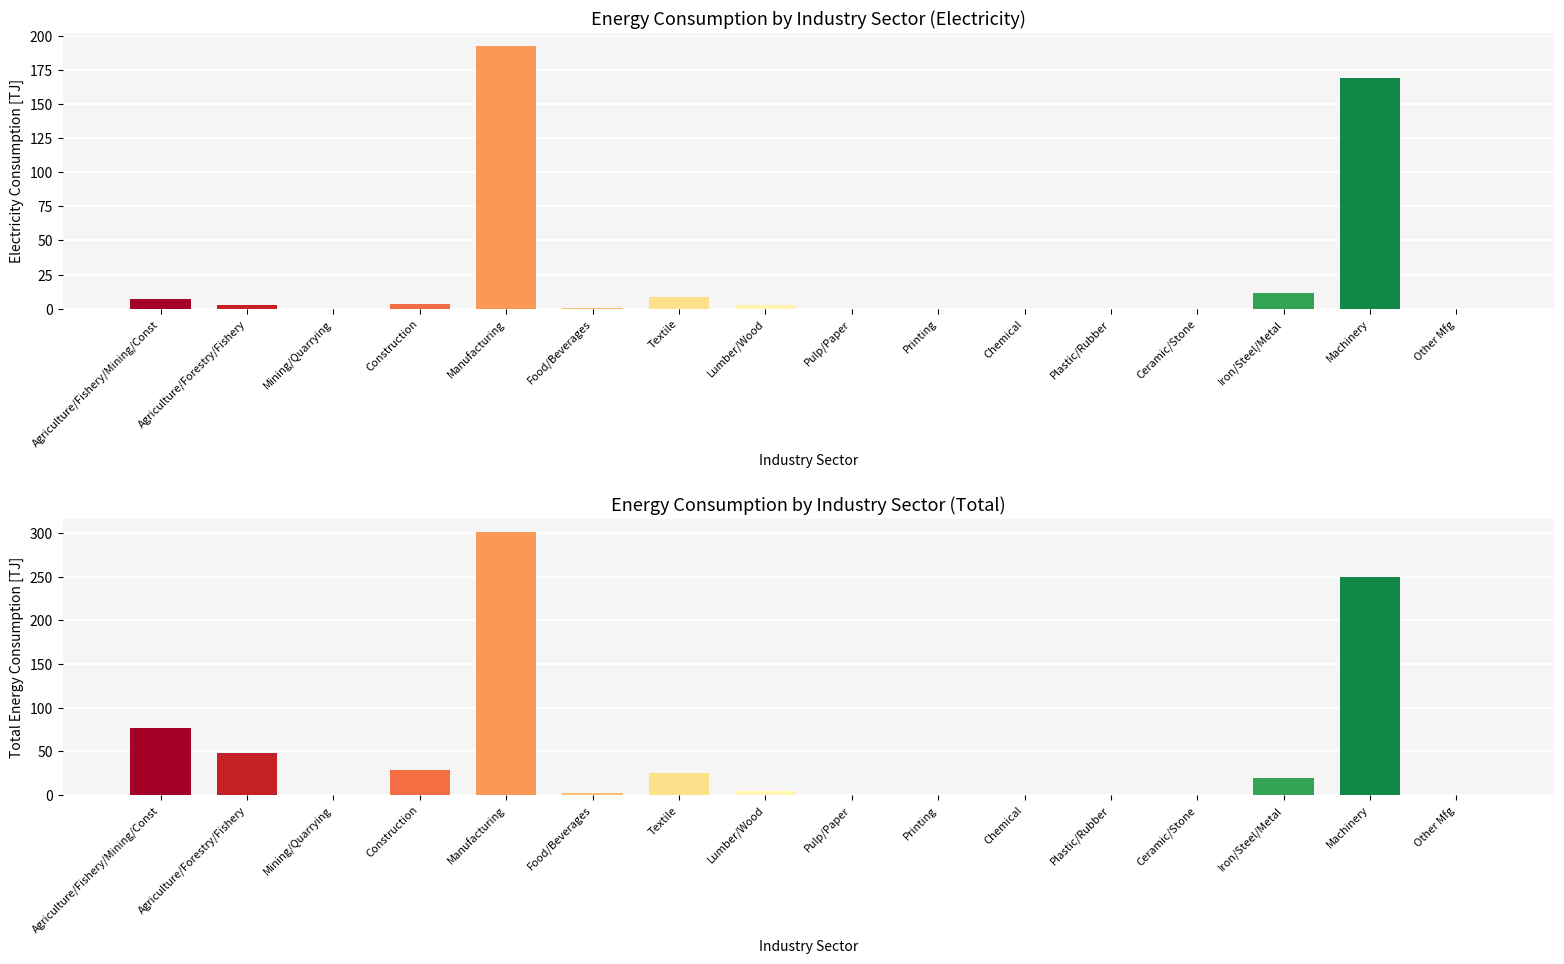

The value of Total Energy at Chemical is -108.0. True or false?

False